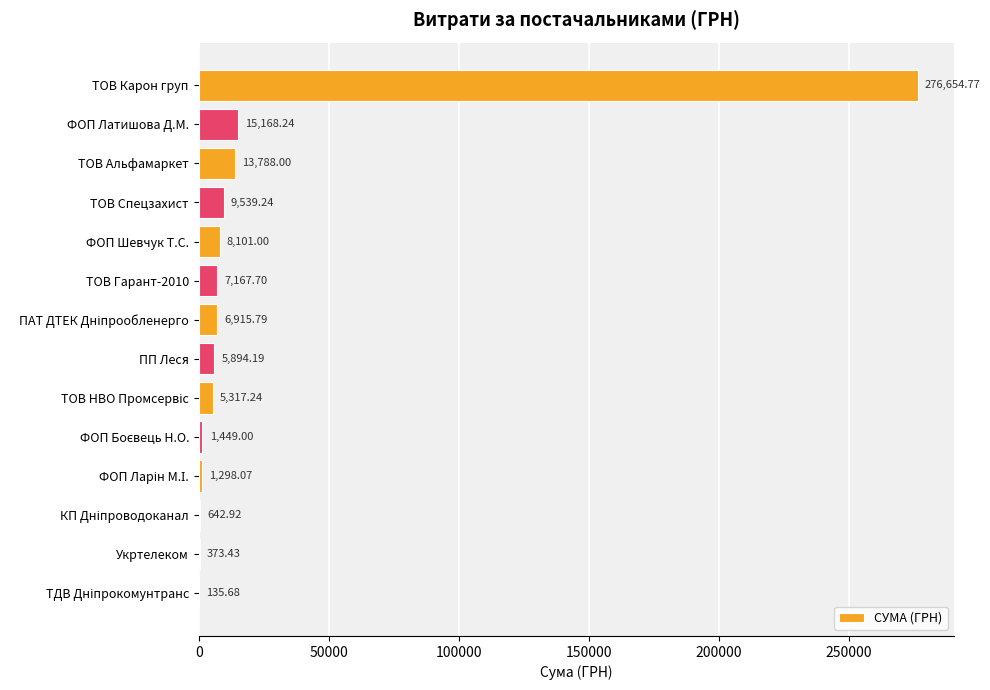

At which label is the value closest to 138395?

ФОП Латишова Д.М.